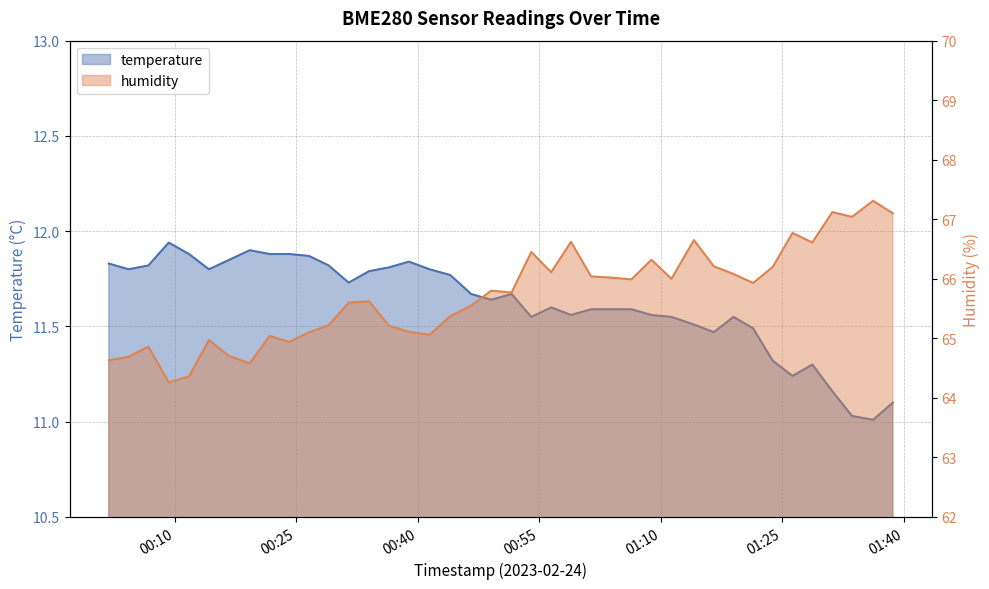

True or false: temperature and humidity intersect in this chart.

False